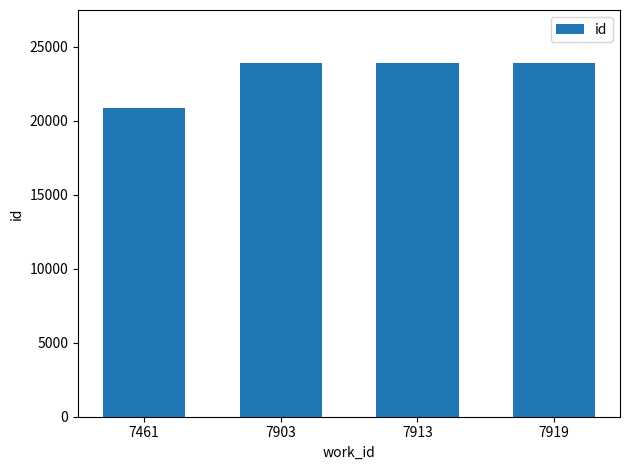

What is the minimum value shown in the chart?

20879